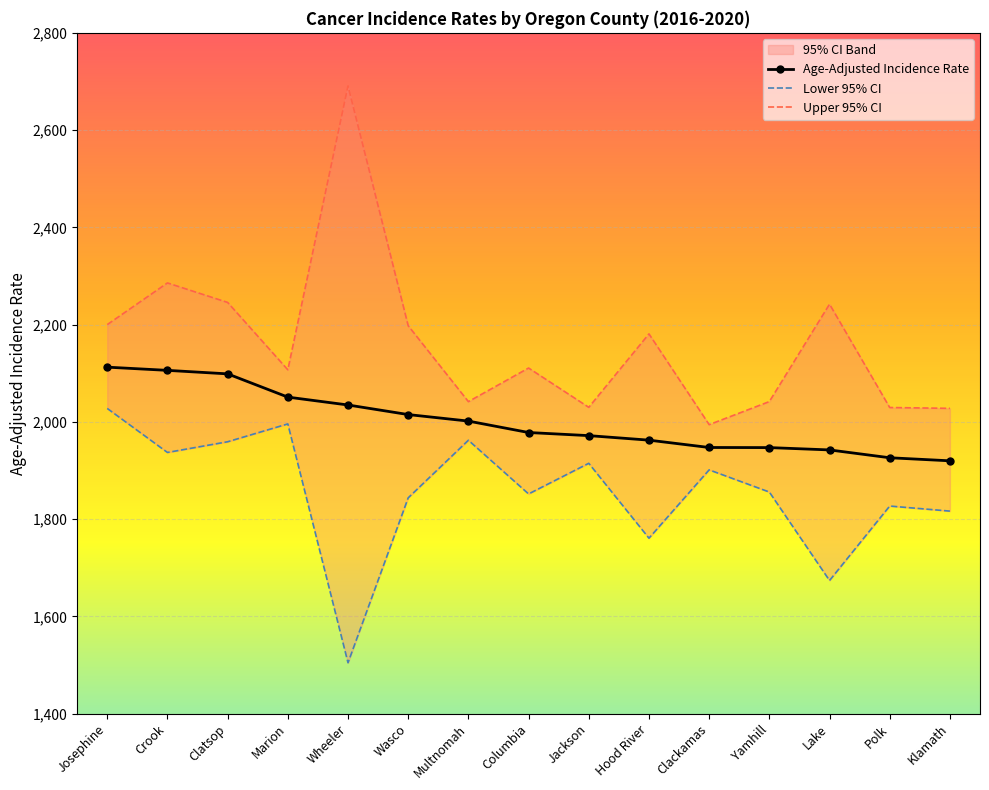

What is the difference between the second highest and second lowest values in the Lower 95% CI series?

322.0